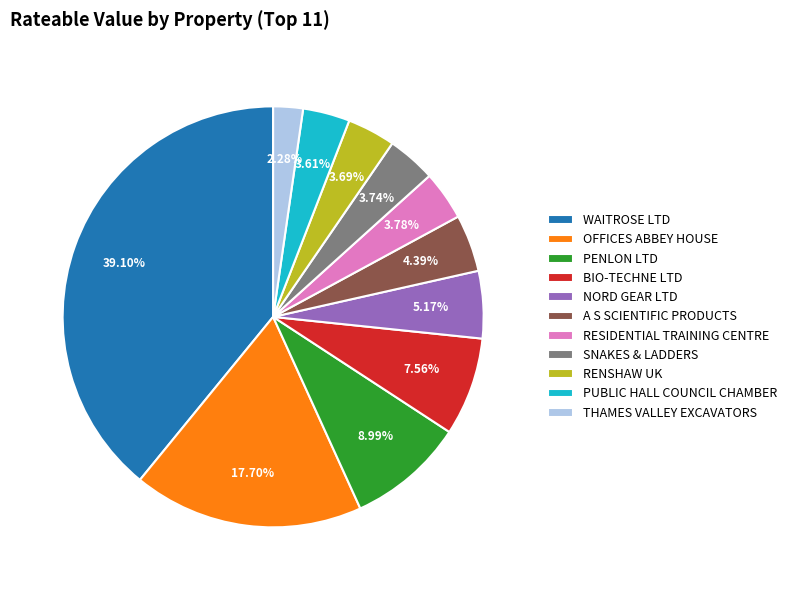

Is there a majority slice in this chart?

No